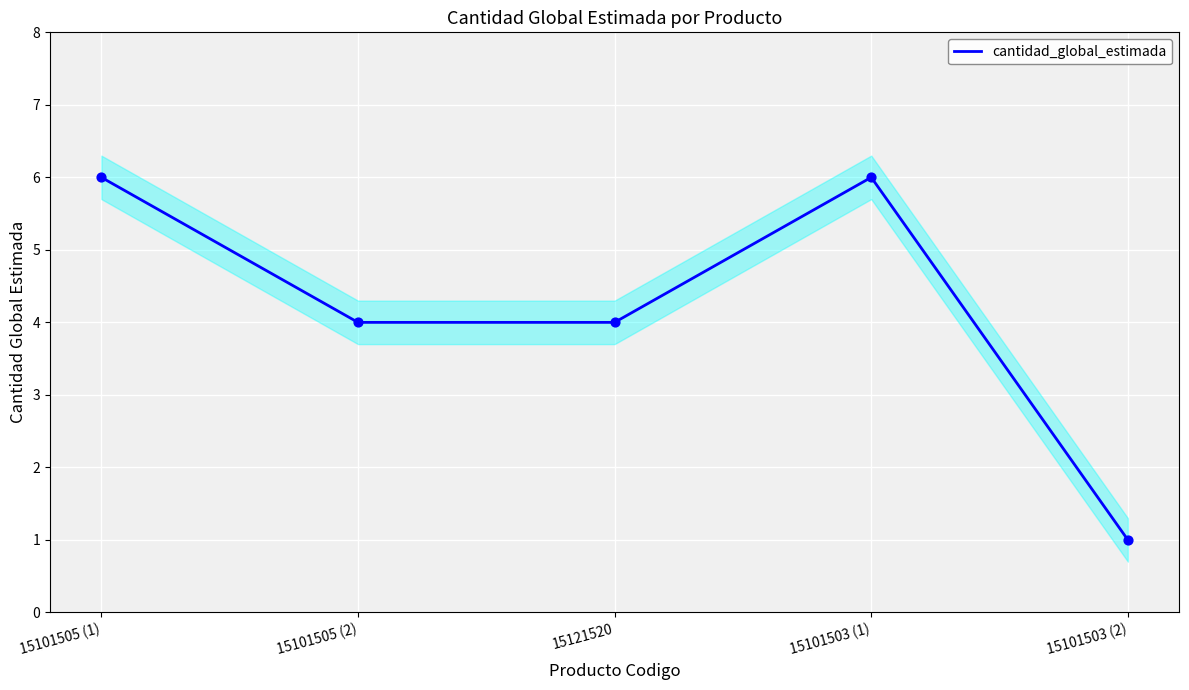

Approximately how many times larger is the value at 15101505 (1) compared to 15101503 (1)?

1.0